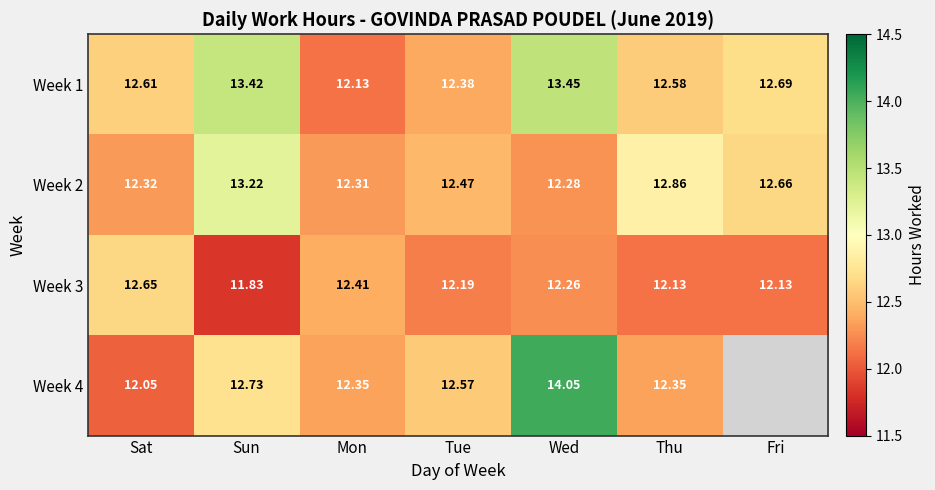

What is the maximum value for Week 3?

12.7